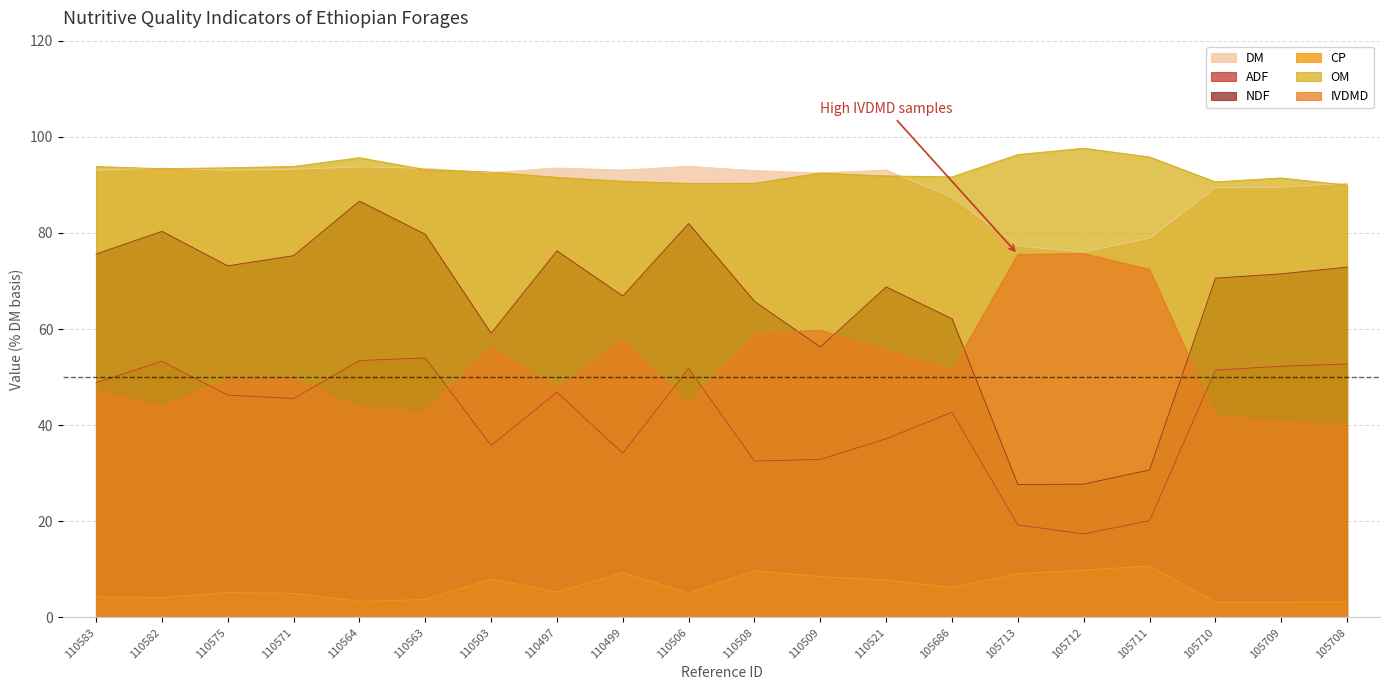

Does the chart have visible grid lines?

Yes